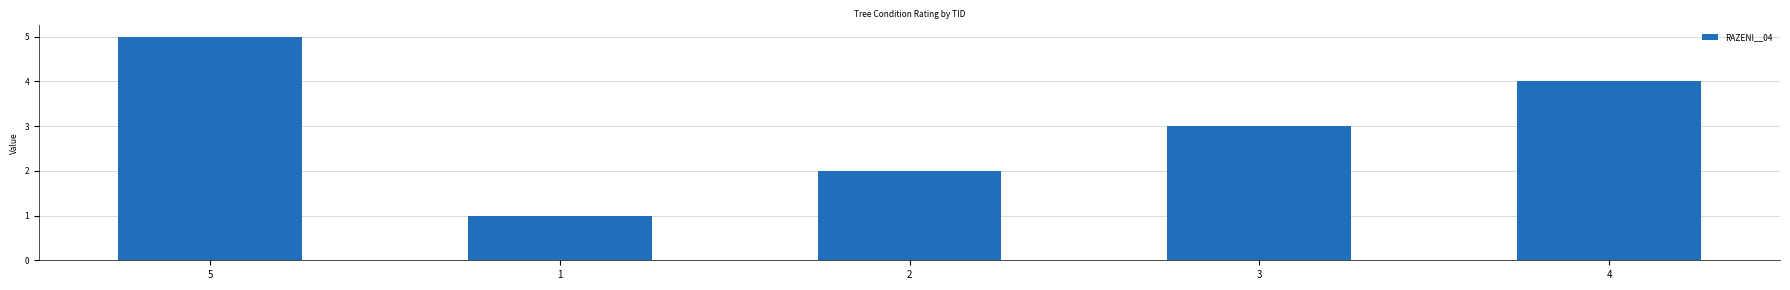

List the labels in order of value, largest first.

5, 4, 3, 2, 1